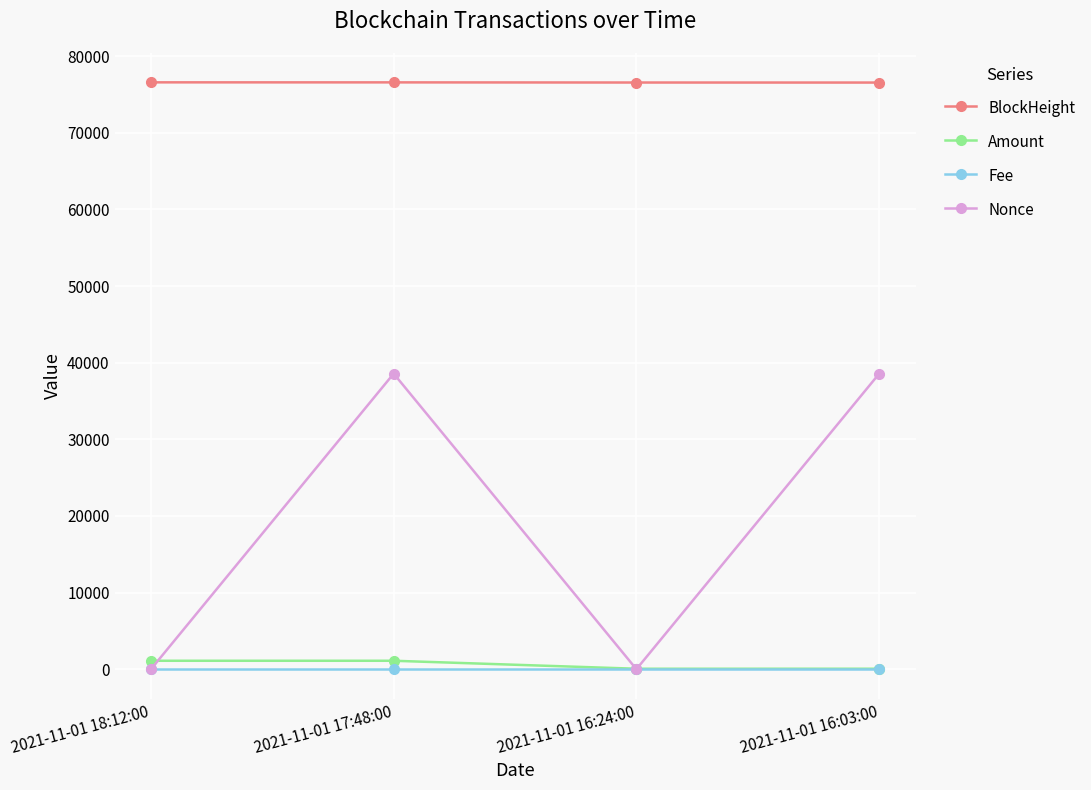

Which series has the largest range (max minus min)?

Nonce